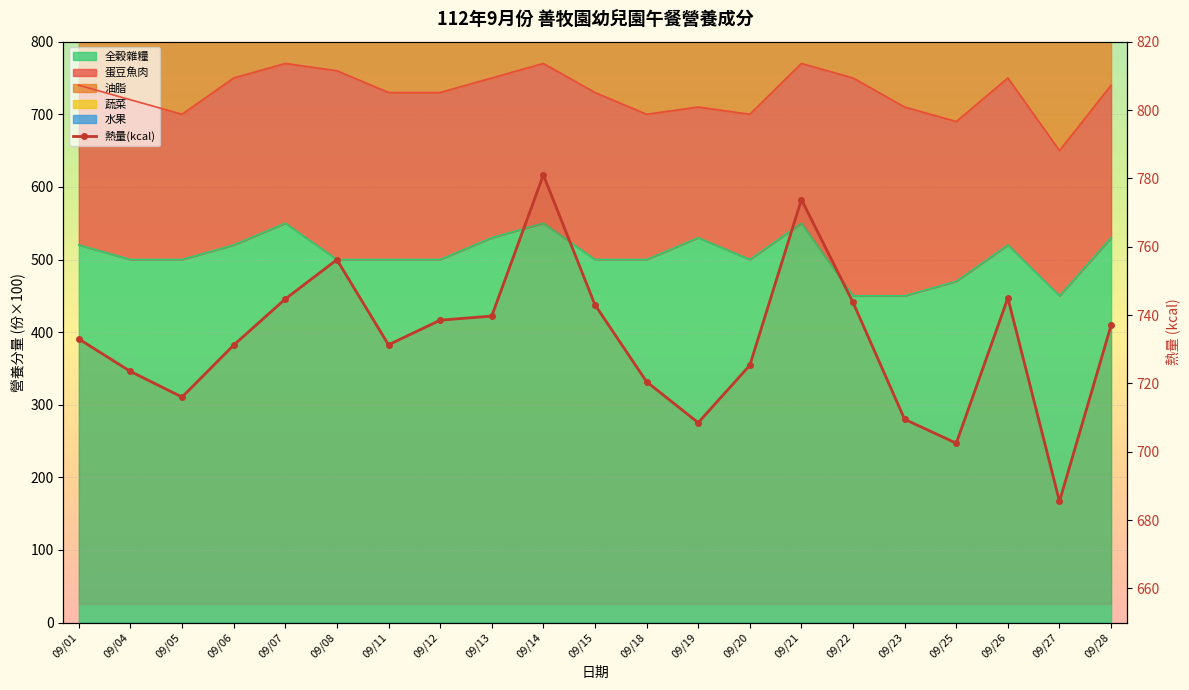

Where is the first local maximum?

09/08